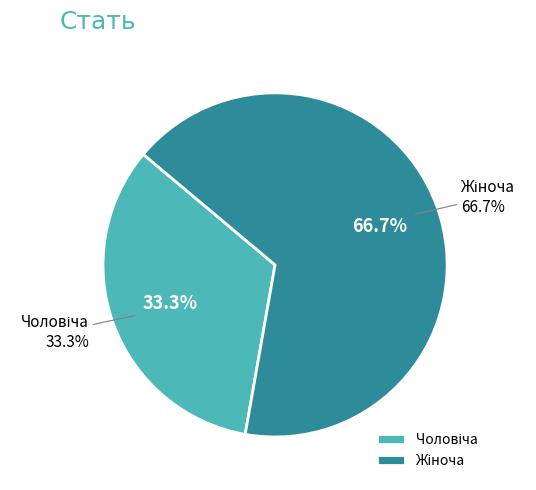

How many segments does this pie chart have?

2